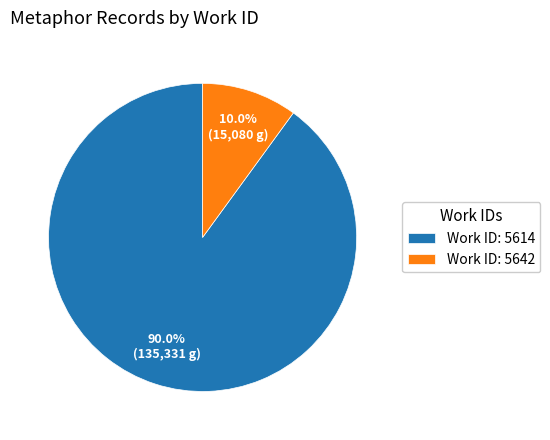

Which category has the smallest portion of the pie?

Work ID: 5642